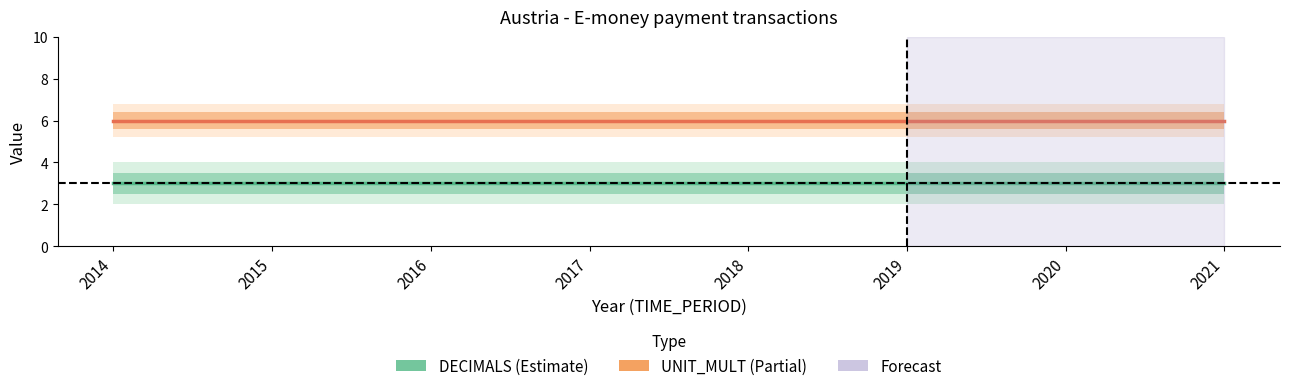

What is the difference between the highest and lowest values at 2018?

3